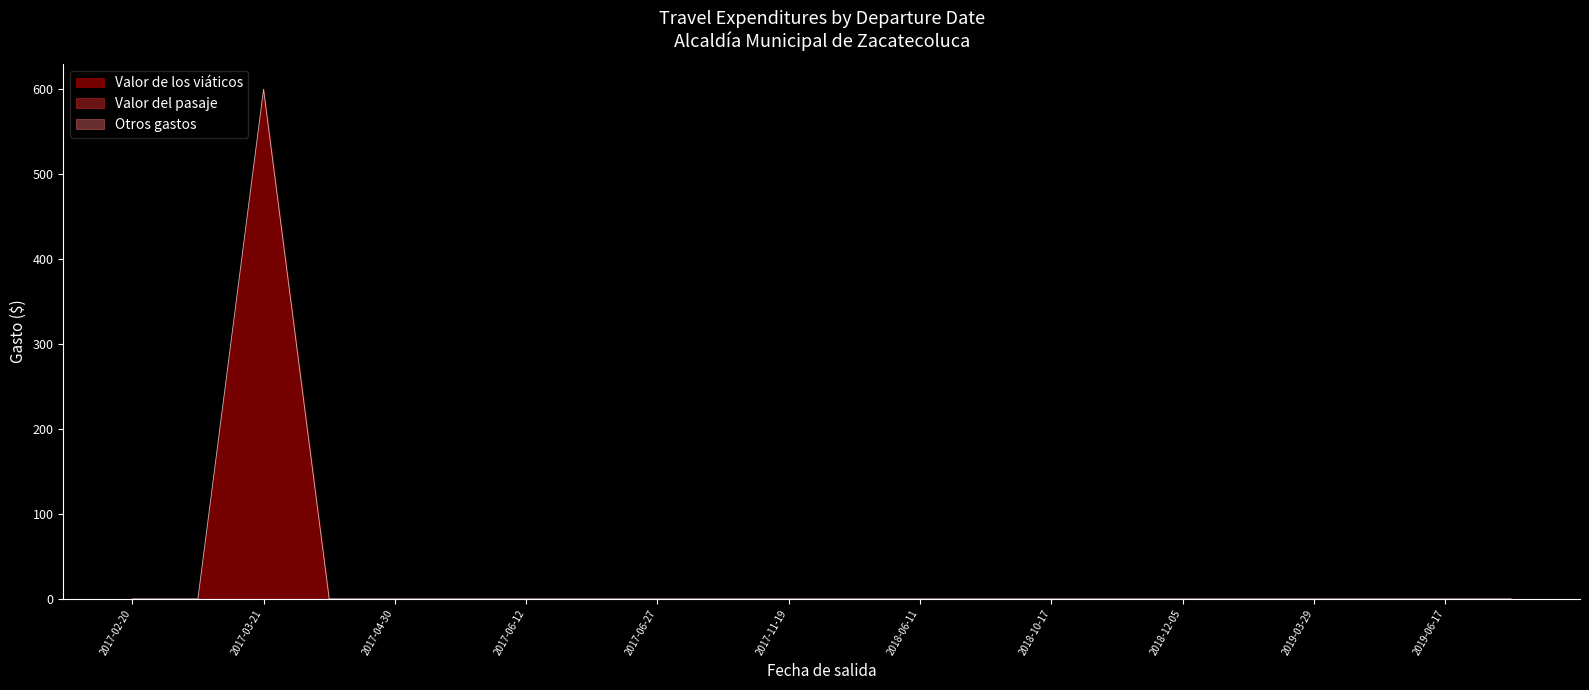

What is the label of the 25th point from the left?

2017-11-22